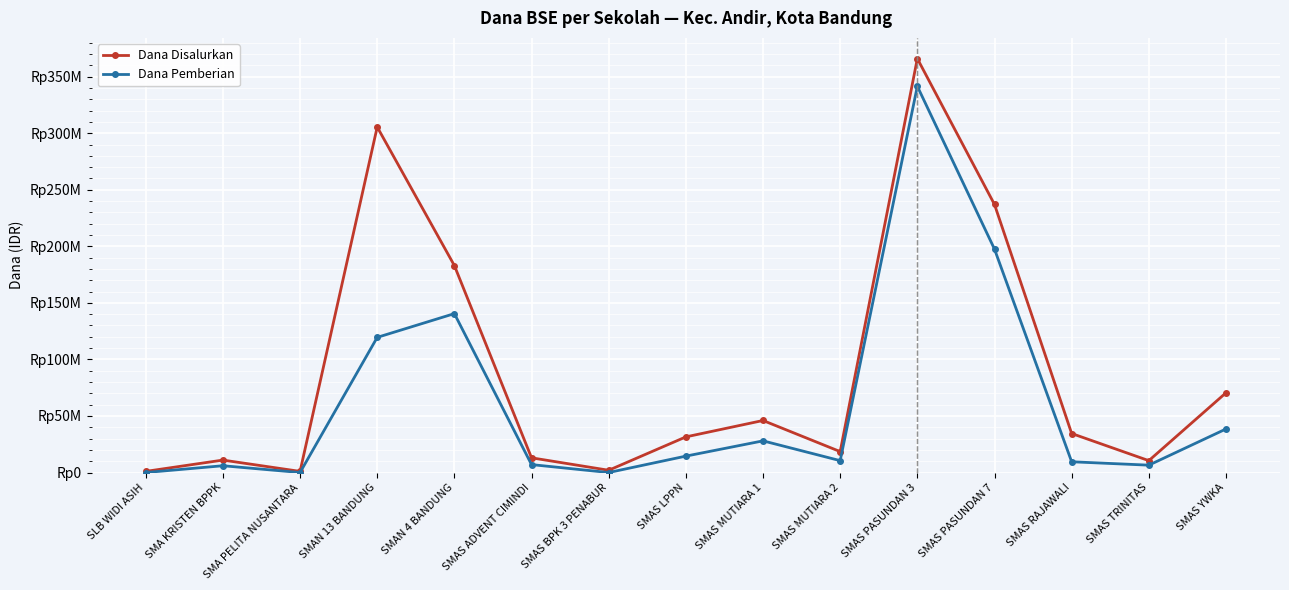

Does the chart have visible grid lines?

Yes